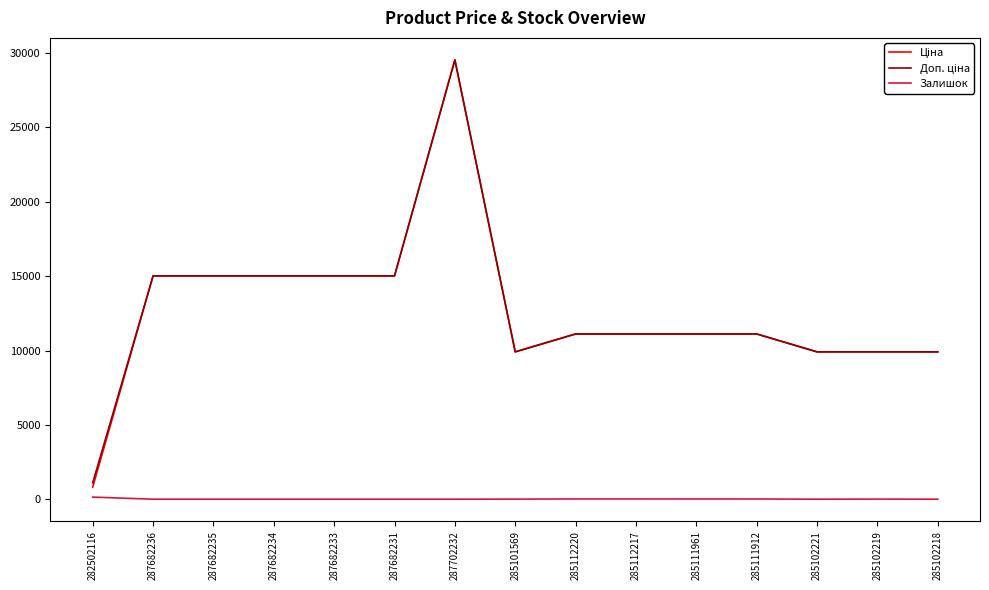

At which category is the sum across all series the highest?

287702232